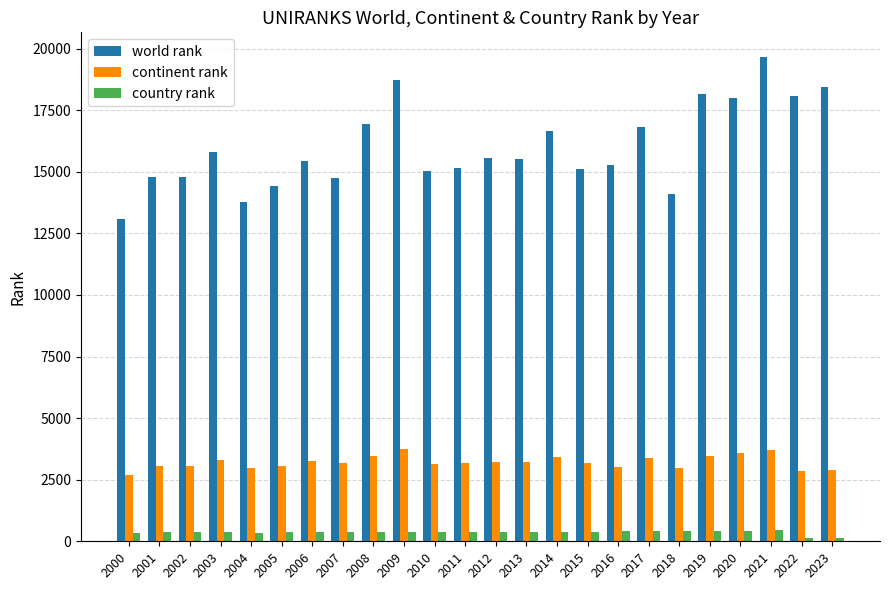

Are the bars grouped side by side (vs. stacked)?

Yes